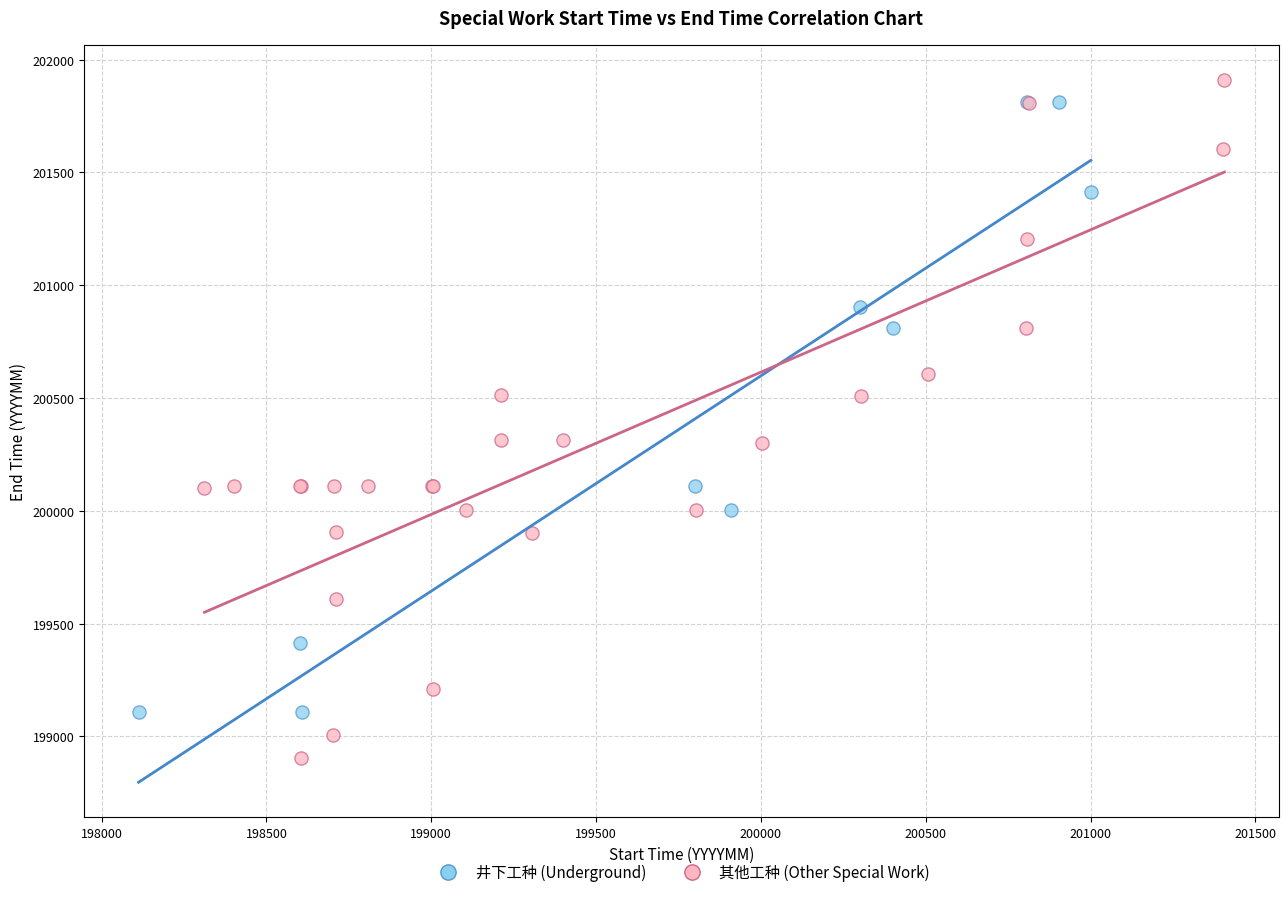

Which series reaches the maximum Y coordinate?

其他工种 (Other Special Work)